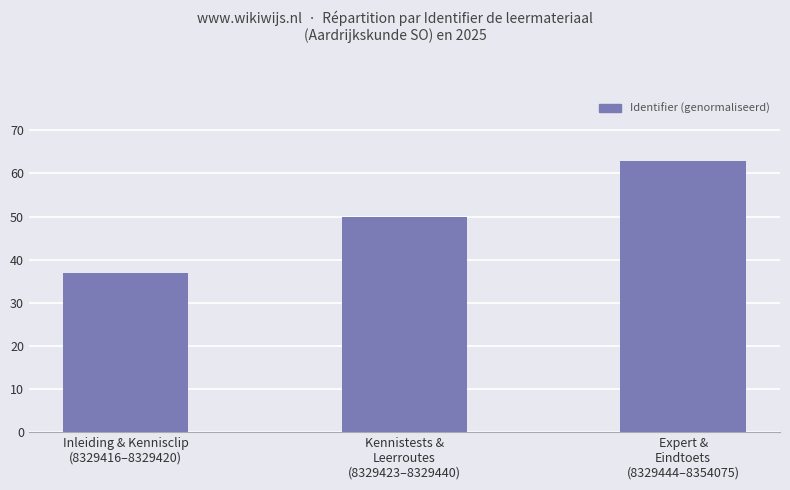

Read the value at Inleiding & Kennisclip
(8329416–8329420).

37